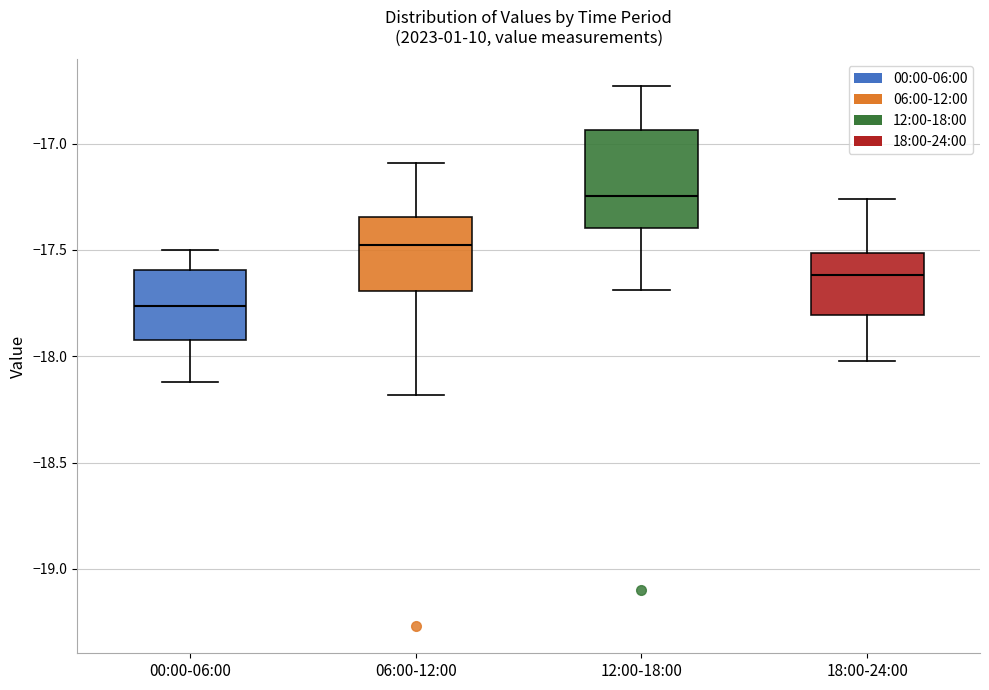

Where does the median line of the box for 12:00-18:00 sit on the y-axis? The values are not printed on the chart, so give them approximately, as read against the axis.

-17.25